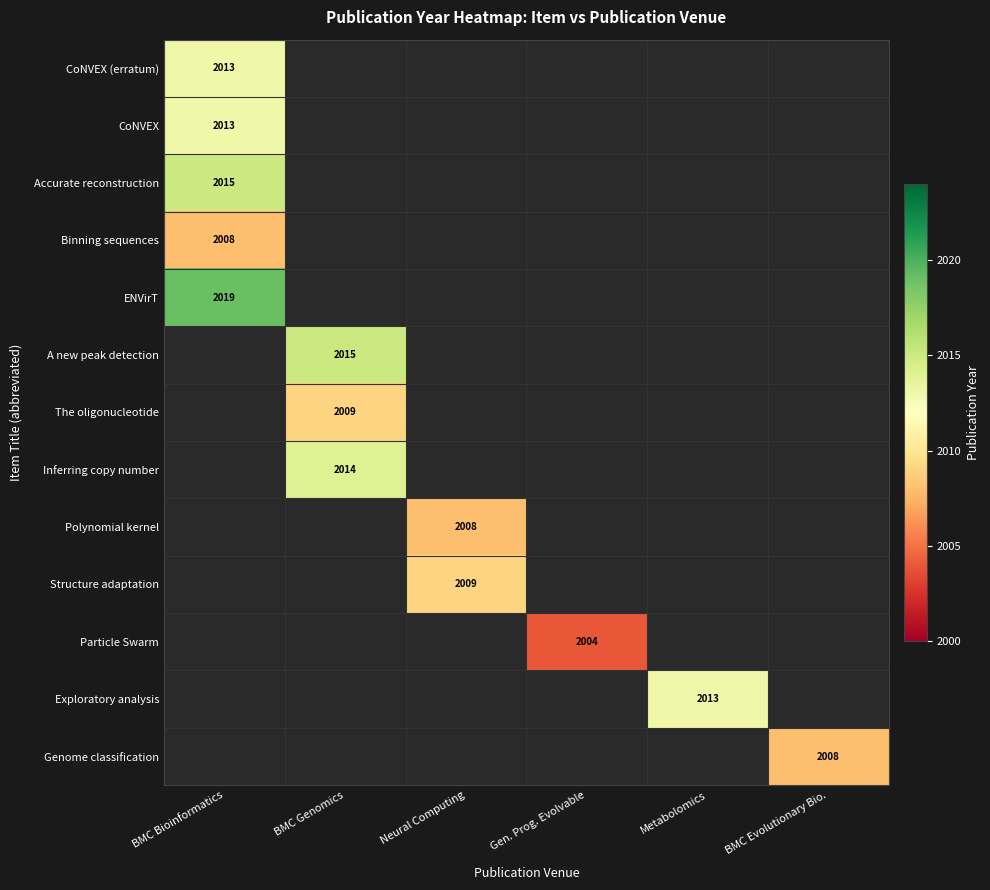

Is it true that Exploratory analysis equals 2013 at Metabolomics?

True